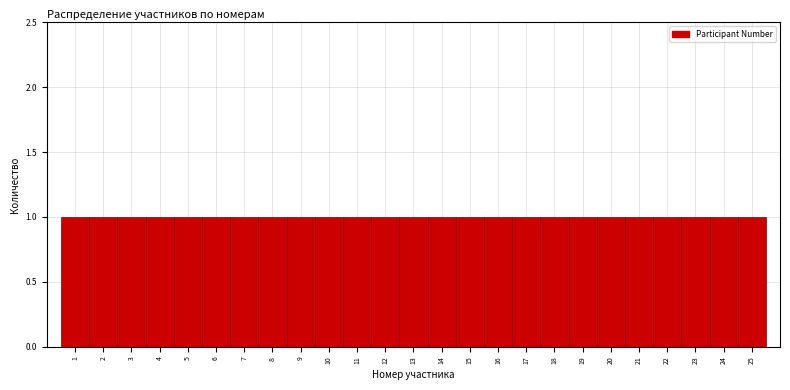

Reading left to right, list every bar in this chart as the range it spans on the x-axis followed by its height. The values are not printed on the chart, so give them approximately, as read against the axis.

0.5 to 1.5: 1
1.5 to 2.5: 1
2.5 to 3.5: 1
3.5 to 4.5: 1
4.5 to 5.5: 1
5.5 to 6.5: 1
6.5 to 7.5: 1
7.5 to 8.5: 1
8.5 to 9.5: 1
9.5 to 10.5: 1
10.5 to 11.5: 1
11.5 to 12.5: 1
12.5 to 13.5: 1
13.5 to 14.5: 1
14.5 to 15.5: 1
15.5 to 16.5: 1
16.5 to 17.5: 1
17.5 to 18.5: 1
18.5 to 19.5: 1
19.5 to 20.5: 1
20.5 to 21.5: 1
21.5 to 22.5: 1
22.5 to 23.5: 1
23.5 to 24.5: 1
24.5 to 25.5: 1